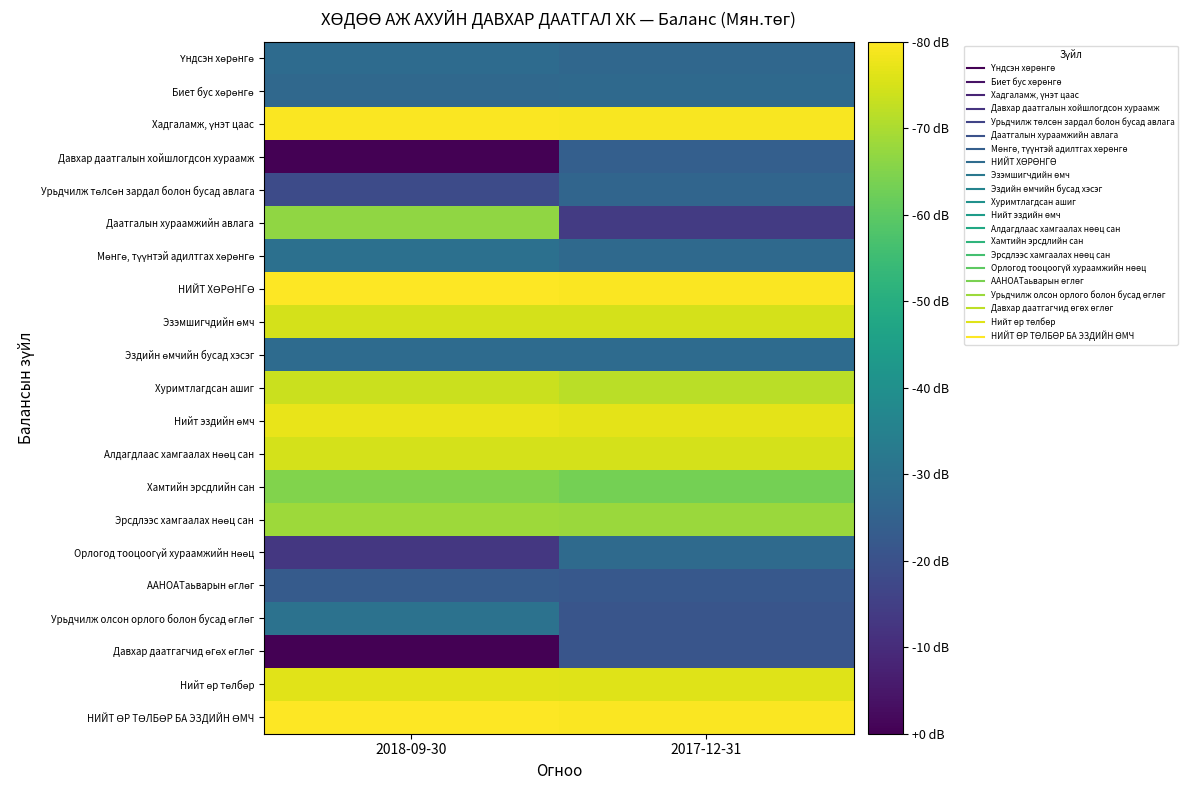

What is the greatest value displayed?

7.7